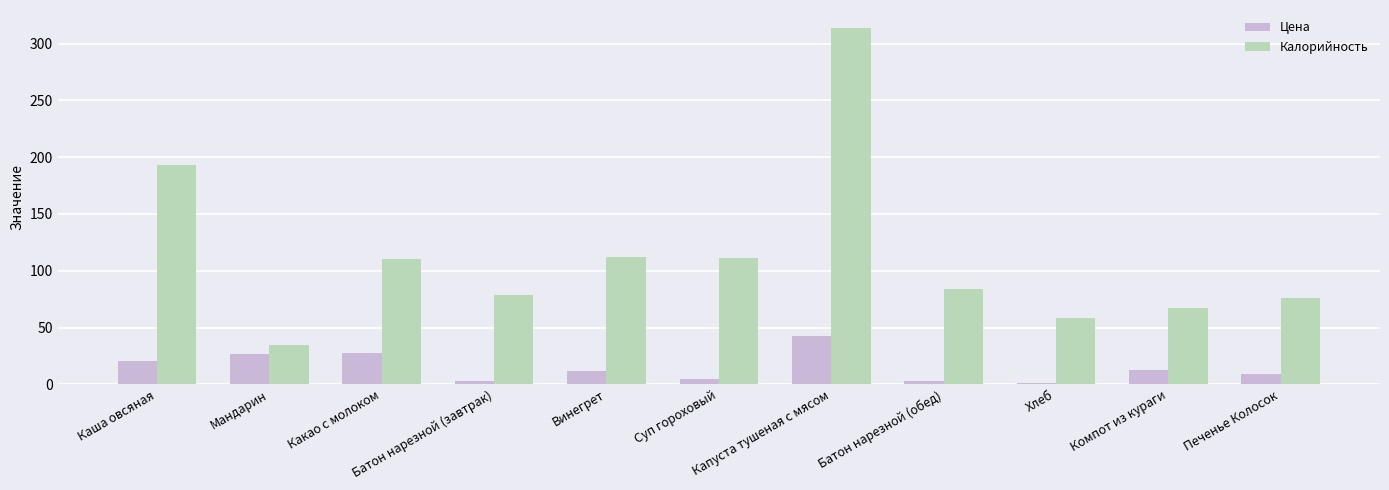

List the series in order of their overall mean, highest first.

Калорийность, Цена